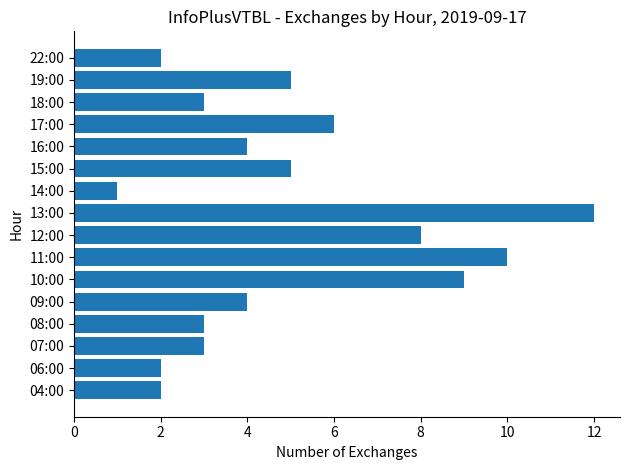

How many bars are there in total?

16